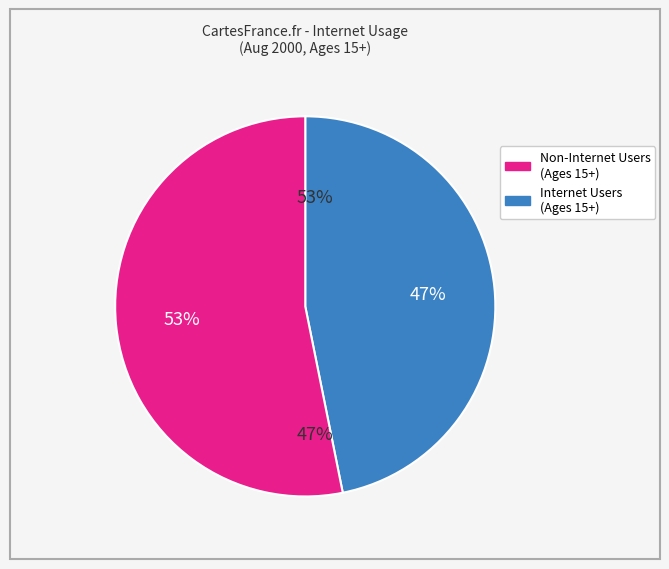

To the nearest percent, what is the difference between the largest and smallest slice percentages?

6%